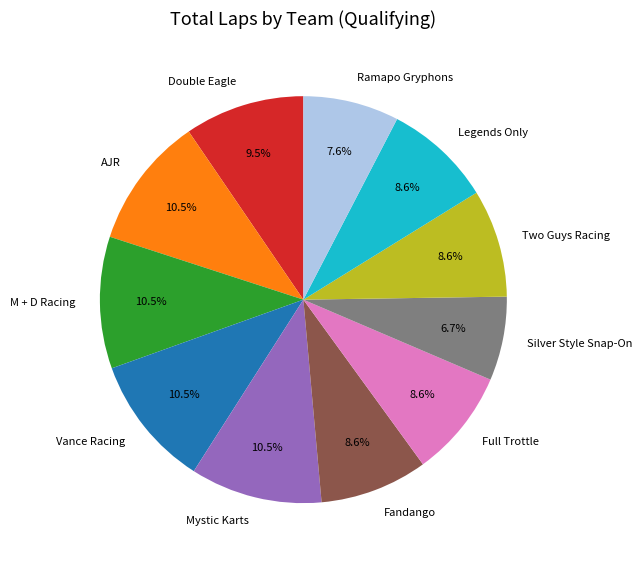

To the nearest percent, what portion does Full Trottle represent?

9%